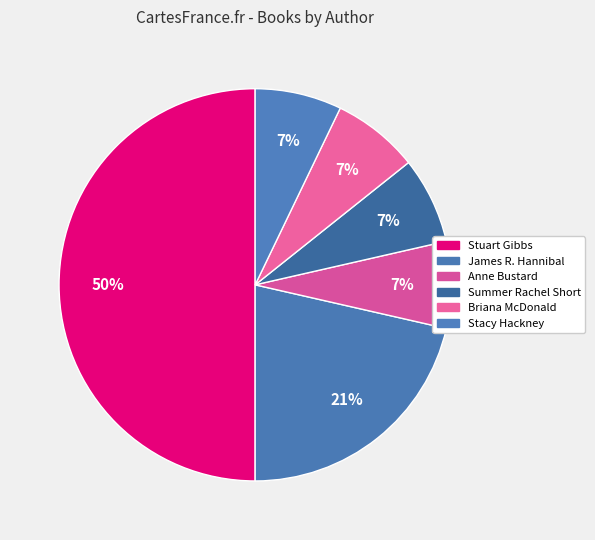

To the nearest percent, what is the difference between the largest and smallest slice percentages?

43%